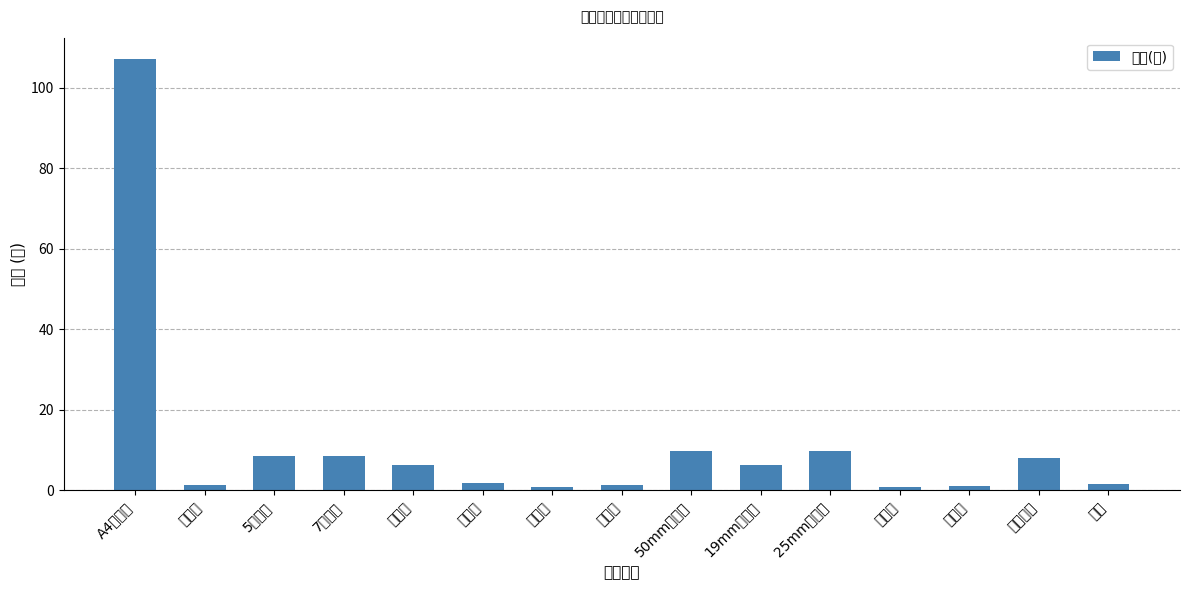

List the labels in order of value, largest first.

A4打印纸, 50mm长尾夹, 25mm长尾夹, 5号电池, 7号电池, 封箱胶带, 订书机, 19mm长尾夹, 起钉器, 直尺, 便利贴, 回形针, 双面胶, 订书针, 固体胶